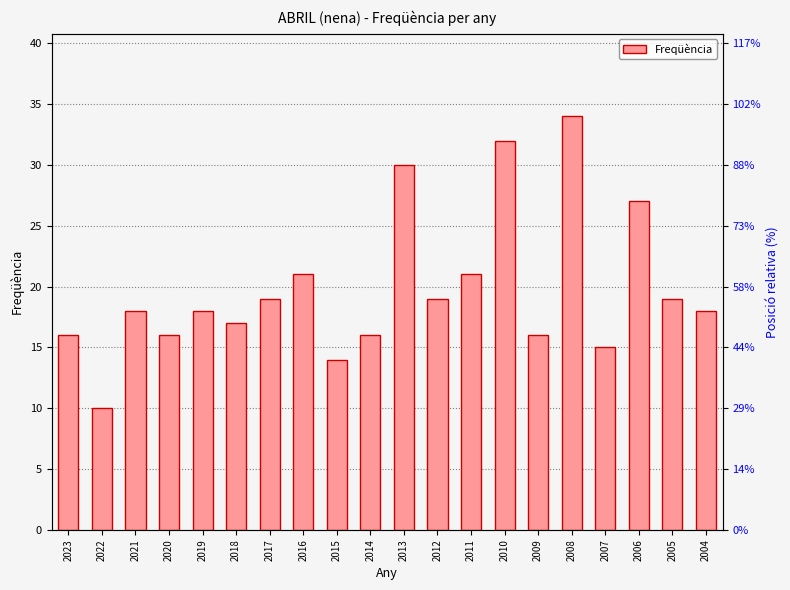

What is the change in value from 2021 to 2009?

-2